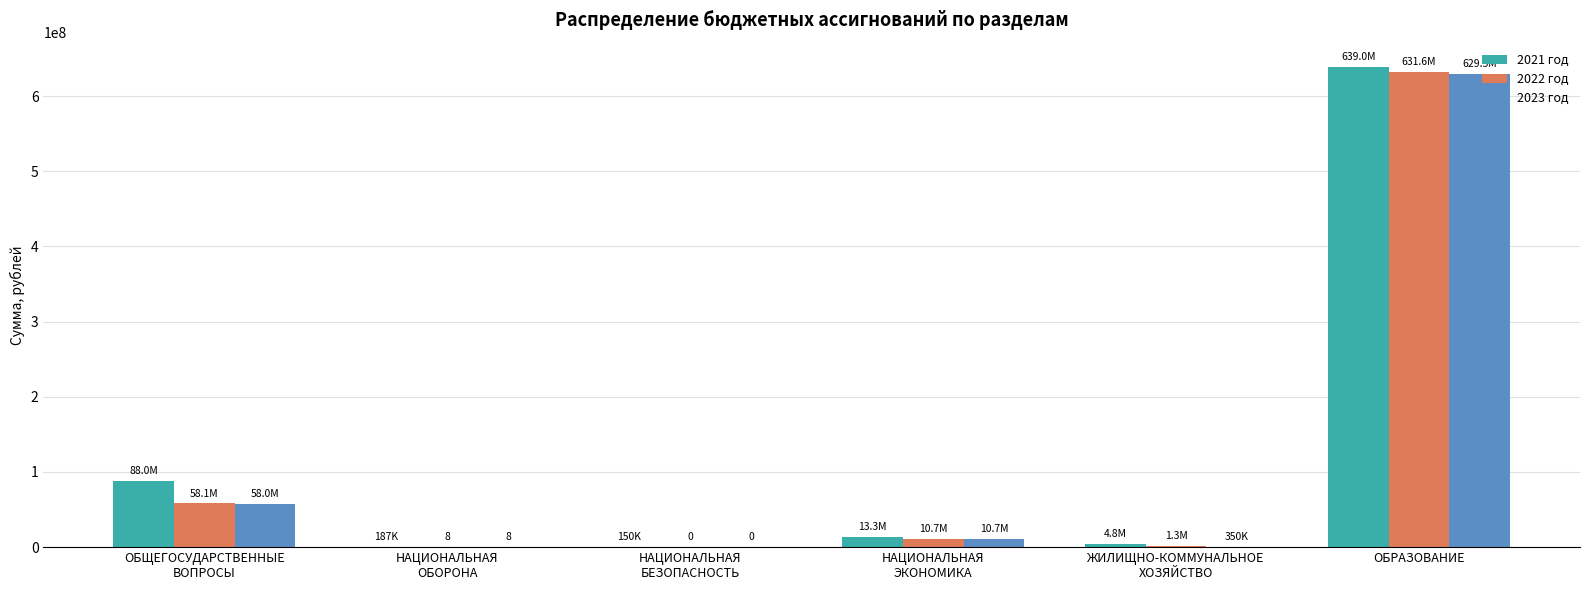

The 2021 год series shows 638989091.5 at ОБРАЗОВАНИЕ. True or false?

True